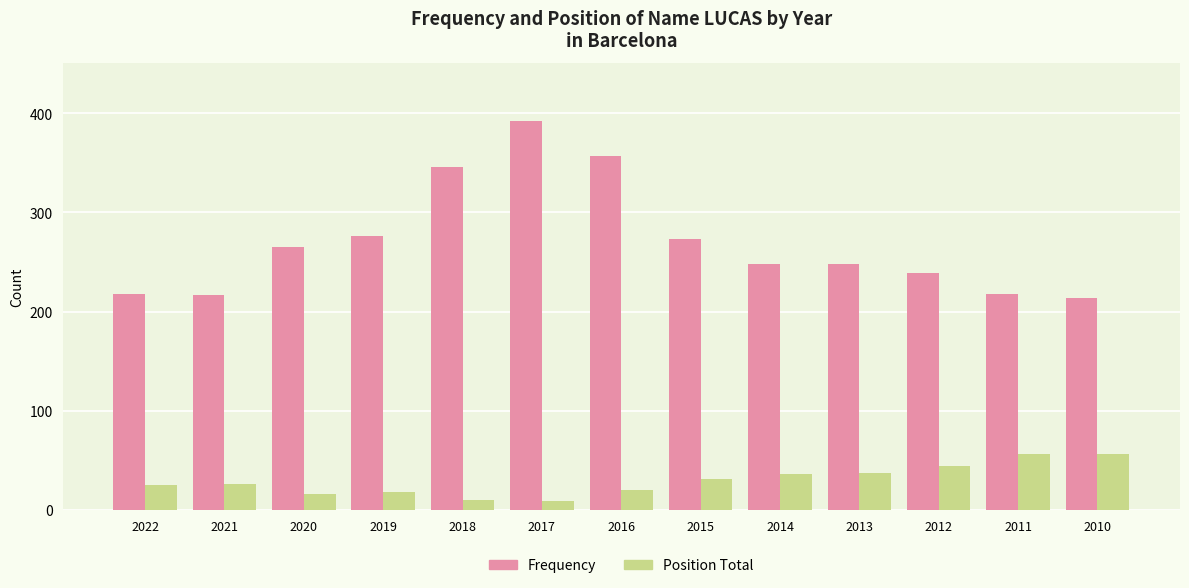

What are all the series names shown in the legend?

Frequency, Position Total